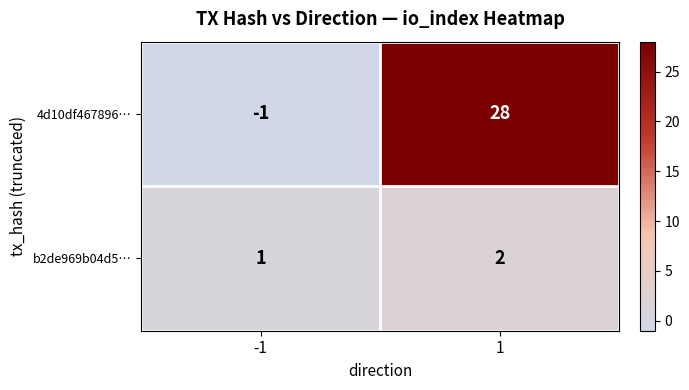

Which series has the widest spread of values?

4d10df467896…